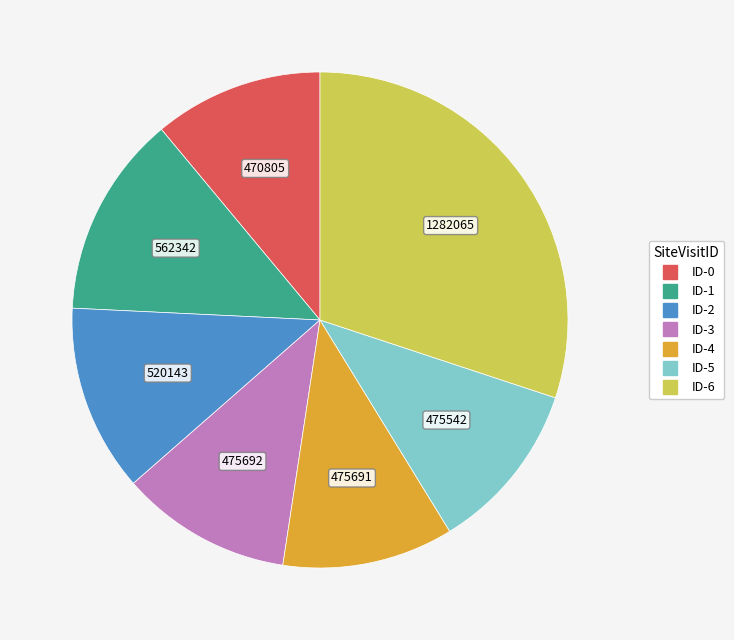

True or false: ID-1 accounts for 13% of the total.

True